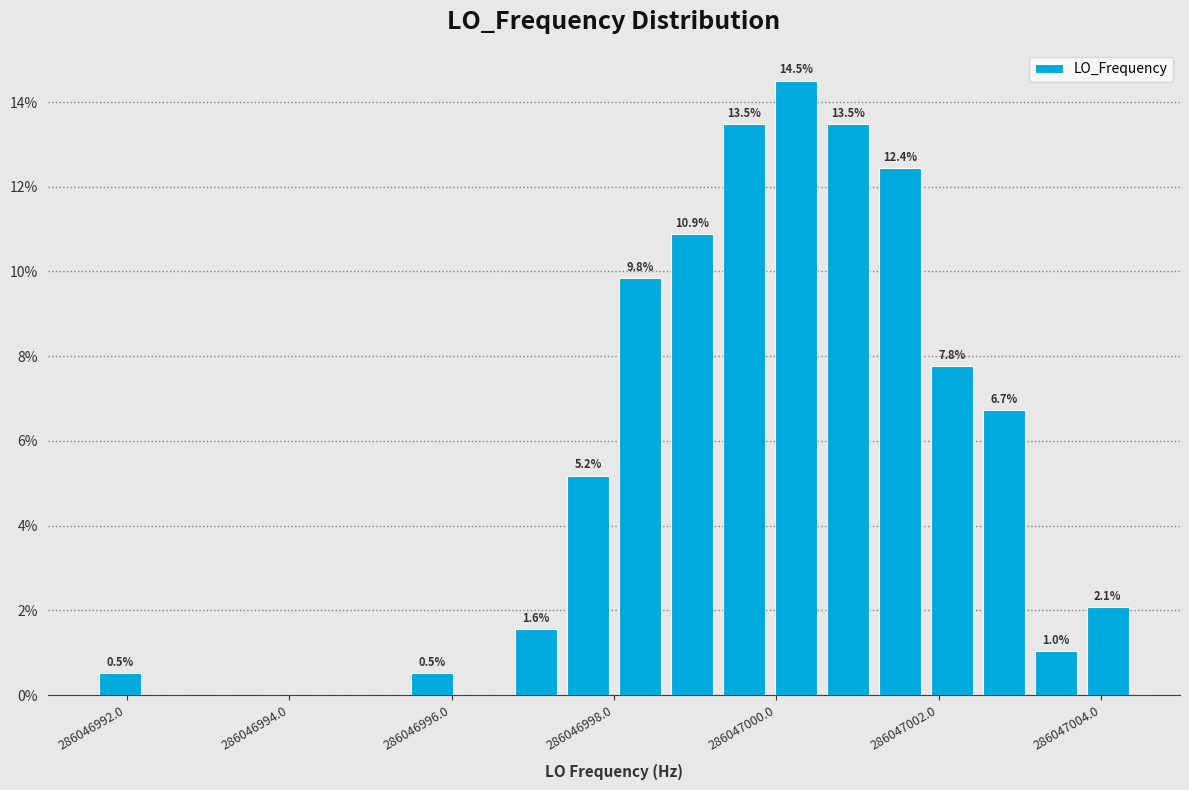

Around what value on the x-axis is the tallest bar? Give the approximate position of its centre, as read against the axis.

286047000.2